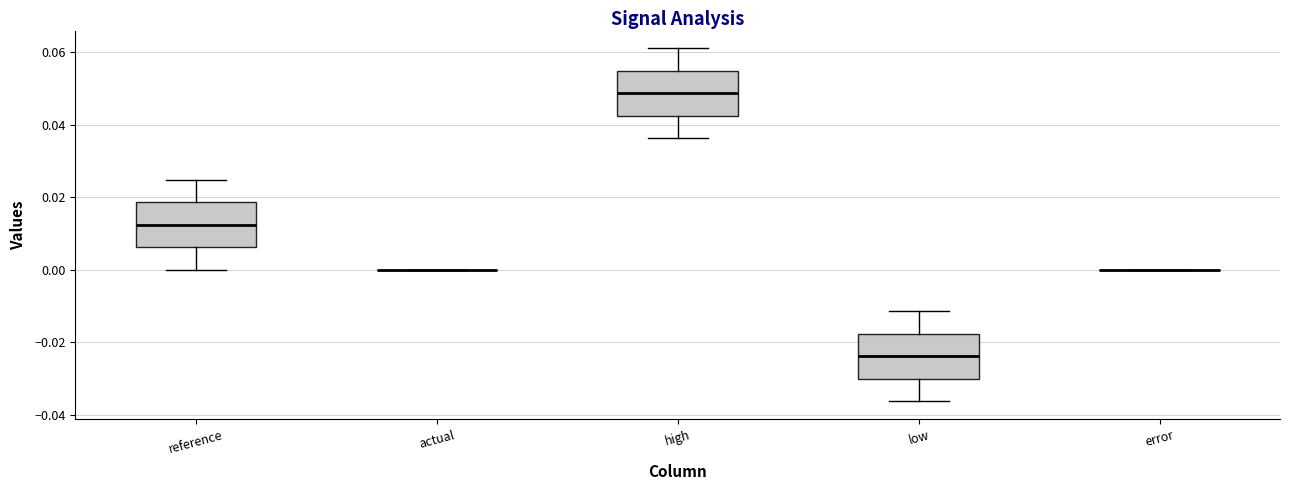

Reading left to right, read every box against the y-axis: the position of its median line, the range the box covers, and the ends of its whiskers. The values are not printed on the chart, so give them approximately, as read against the axis.

reference: median 0.012, box 0.006 to 0.018, whiskers 0.000 to 0.024
actual: box collapsed to a line at 0.000, whiskers 0.000 to 0.000
high: median 0.048, box 0.042 to 0.054, whiskers 0.036 to 0.062
low: median -0.024, box -0.030 to -0.018, whiskers -0.036 to -0.012
error: box collapsed to a line at 0.000, whiskers 0.000 to 0.000